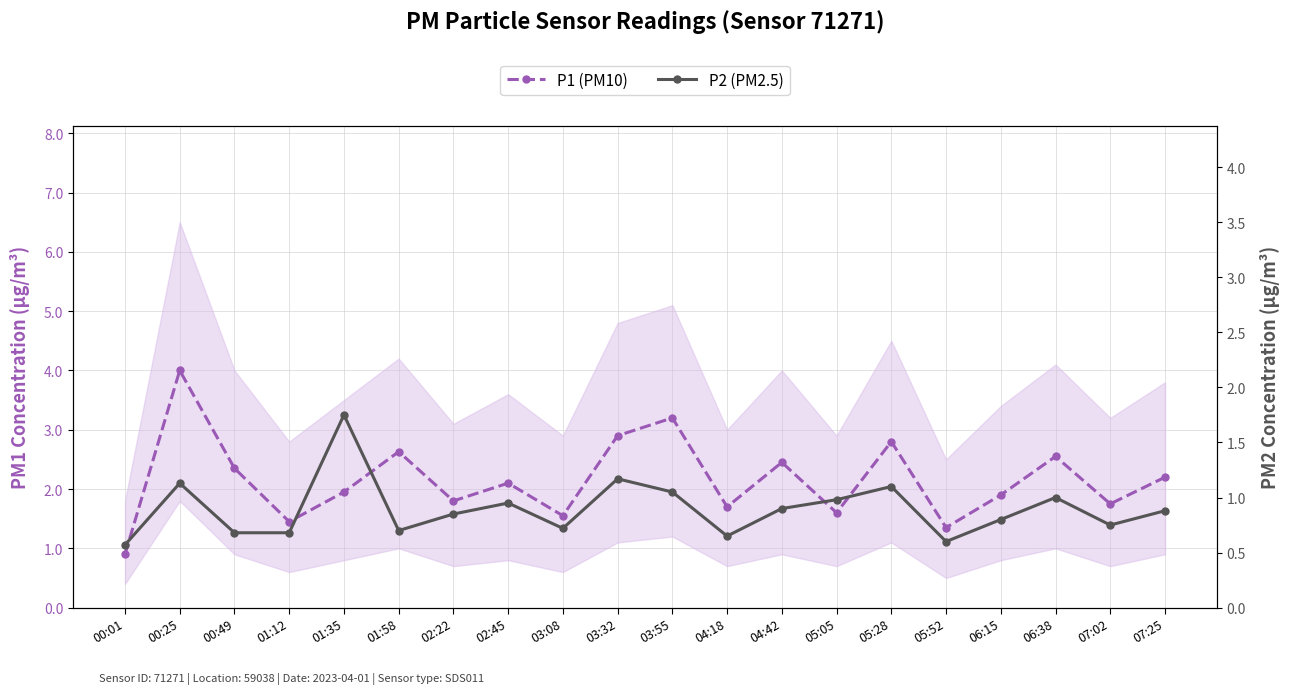

Is the value of P2 (PM2.5) at 05:05 greater than the value of P1 (PM10) at 02:45?

No